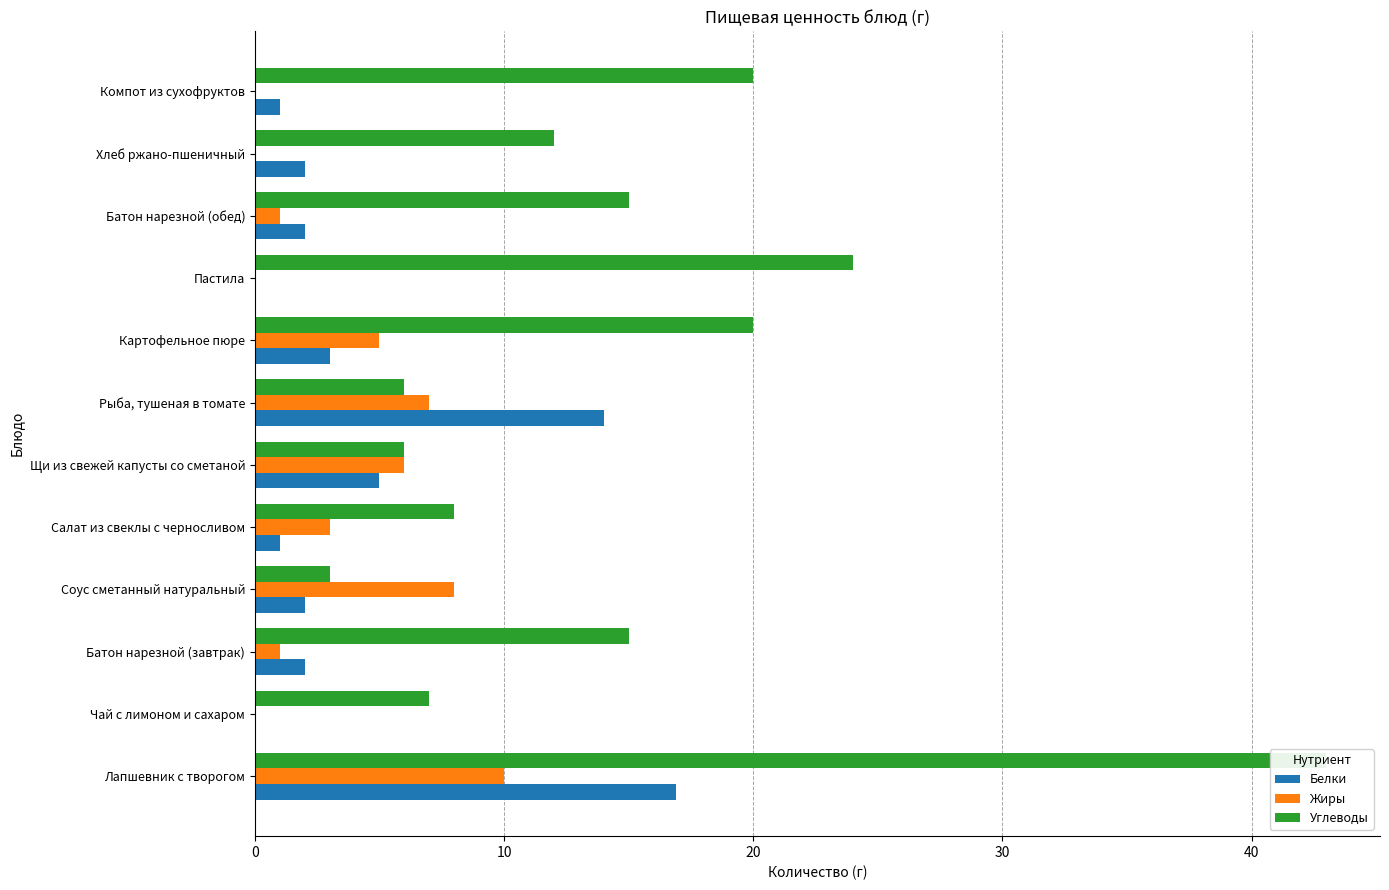

Reading right to left, what are all the values shown in this chart?

Белки: 1.0	2.0	2.0	0.0	3.0	14.0	5.0	1.0	2.0	2.0	0.0	16.9
Жиры: 0.0	0.0	1.0	0.0	5.0	7.0	6.0	3.0	8.0	1.0	0.0	10.0
Углеводы: 20.0	12.0	15.0	24.0	20.0	6.0	6.0	8.0	3.0	15.0	7.0	43.0